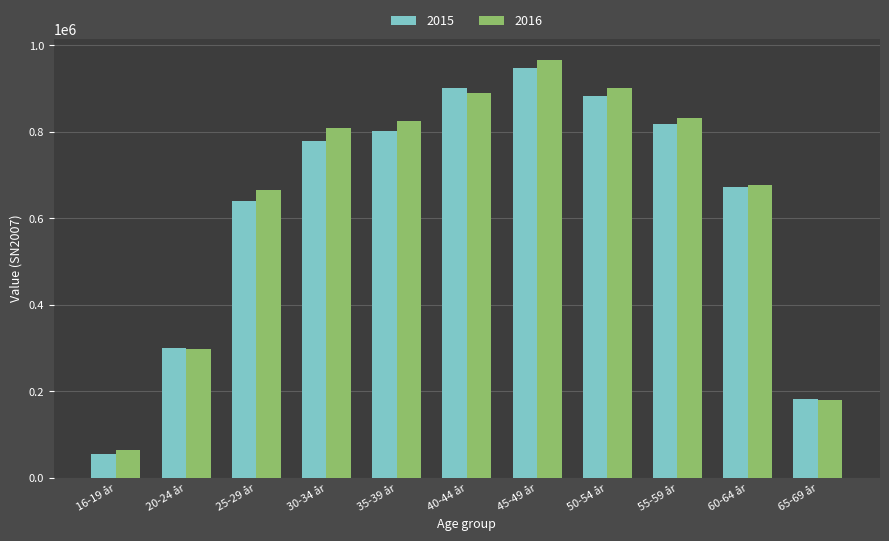

What is the spread (max minus min) of values at 55-59 år?

15146.1